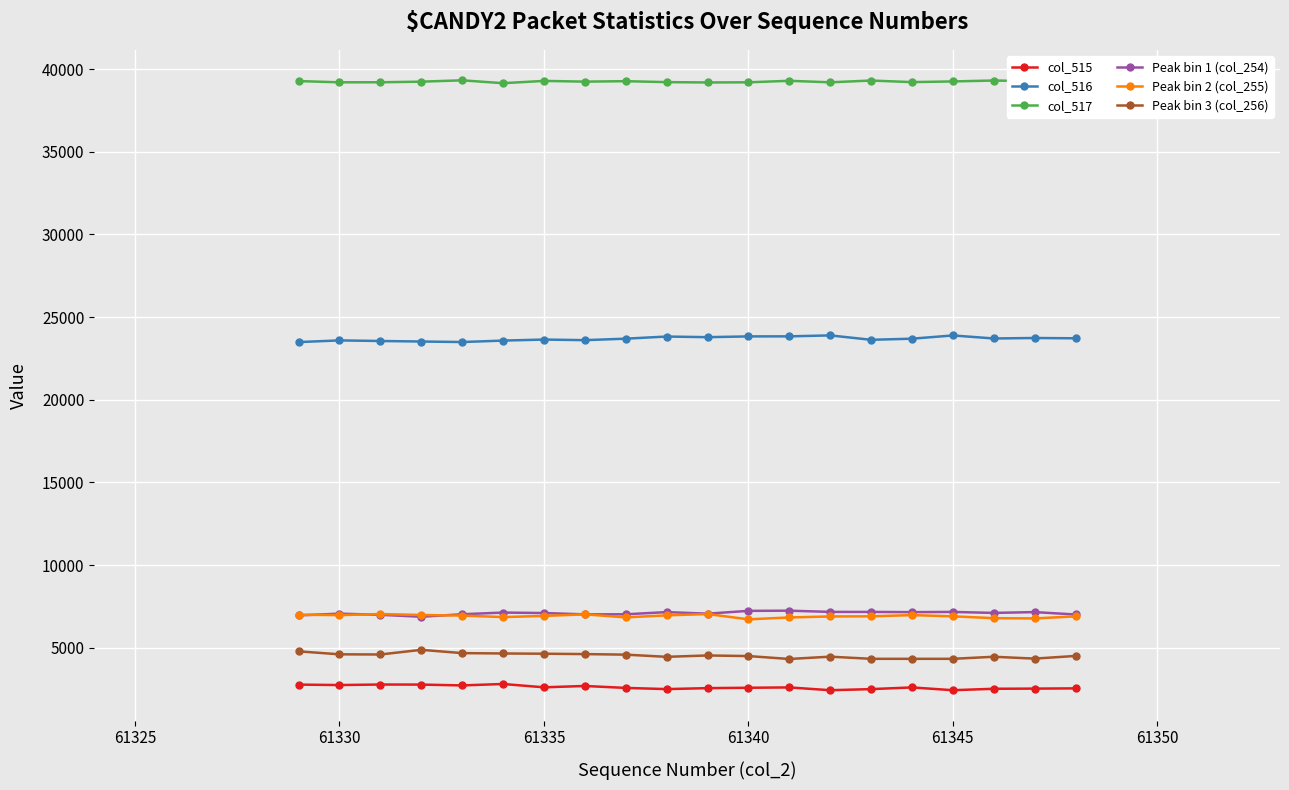

True or false: col_516 and Peak bin 3 (col_256) intersect in this chart.

False